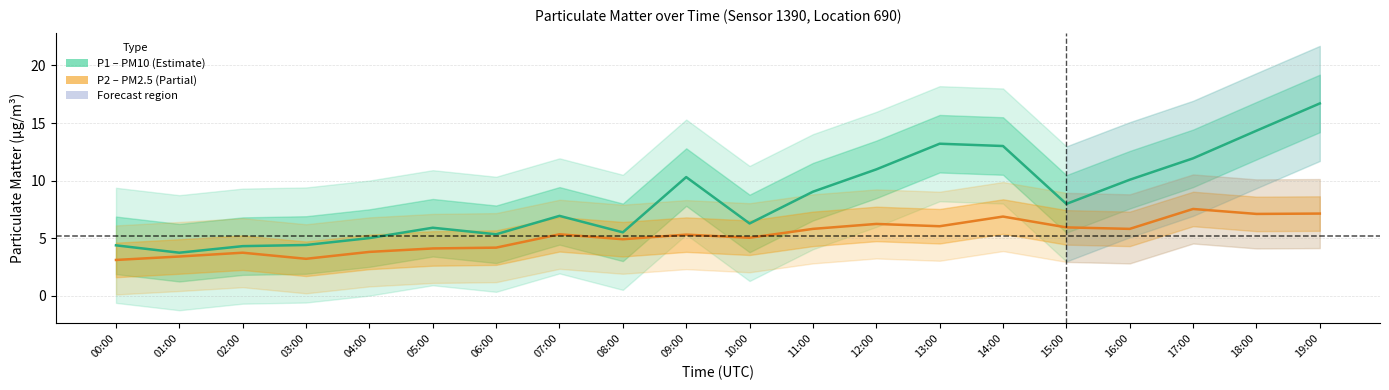

Which category has the lowest value in the P2 (PM2.5) series?

00:00